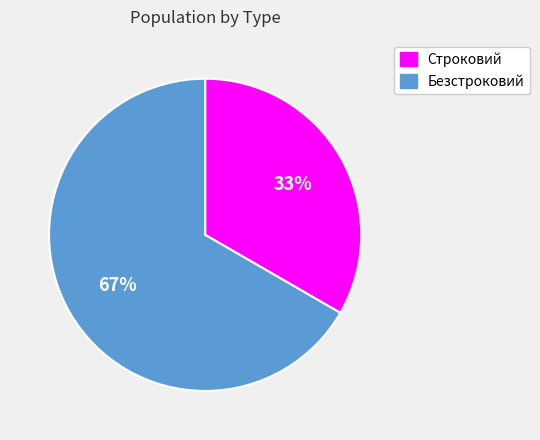

How many slices are in this pie chart?

2